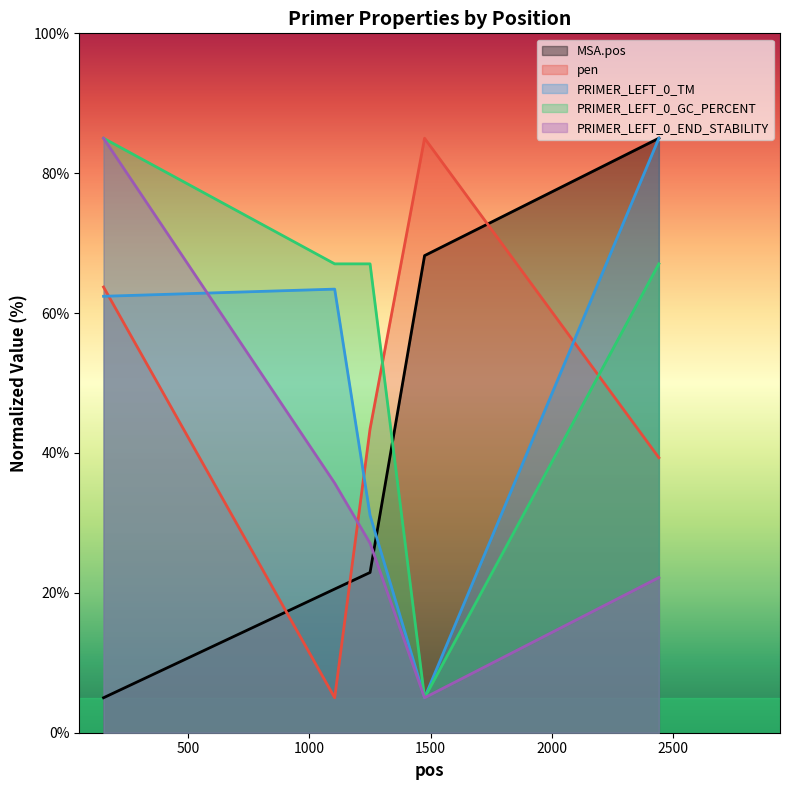

Where is the first local maximum for PRIMER_LEFT_0_TM?

1104